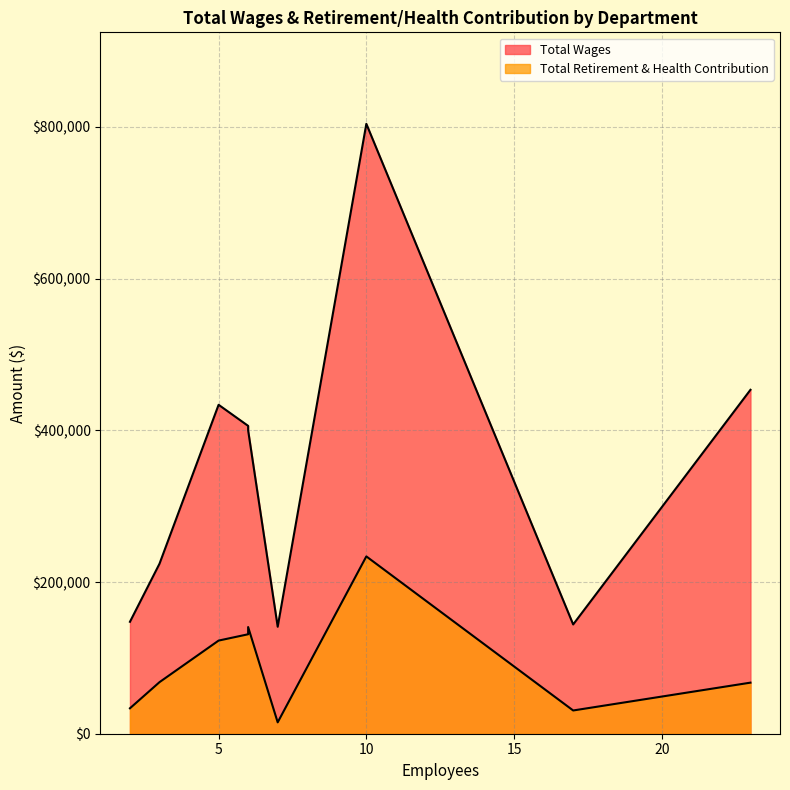

How many categories are shown in the chart?

9